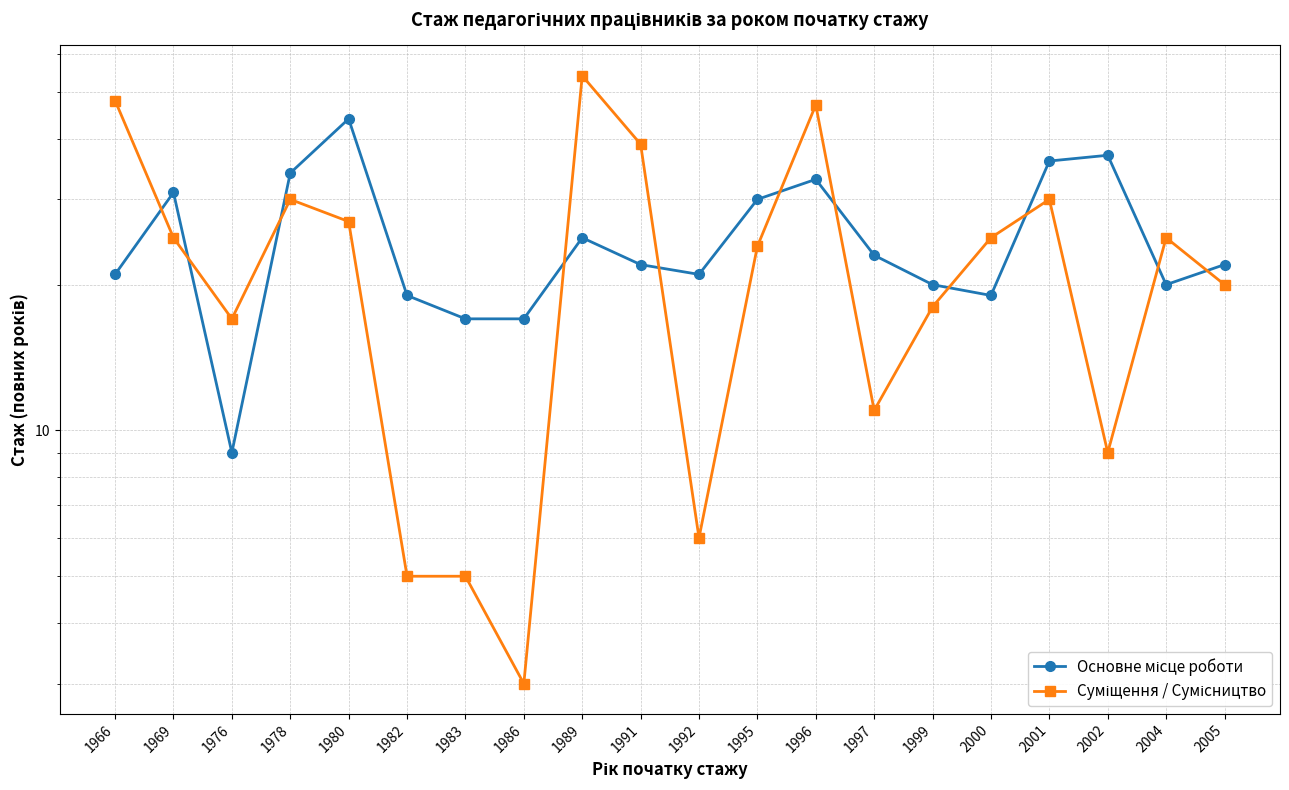

Rank the series by their average value, from lowest to highest.

Суміщення / Сумісництво, Основне місце роботи